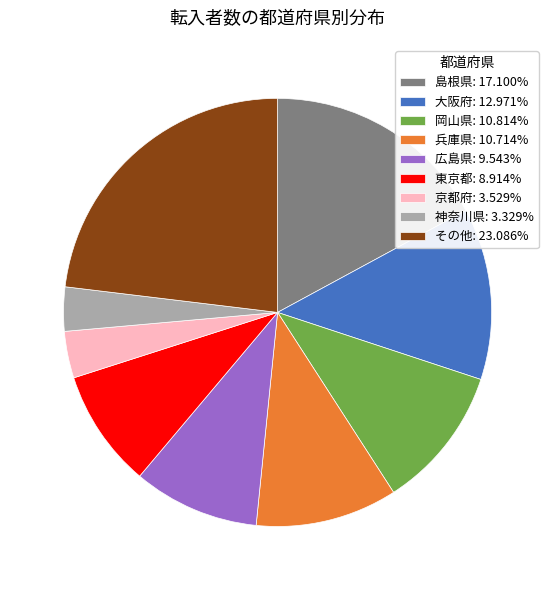

What is the ratio of the value at 神奈川県: 3.329% to the value at 岡山県: 10.814%?

0.3